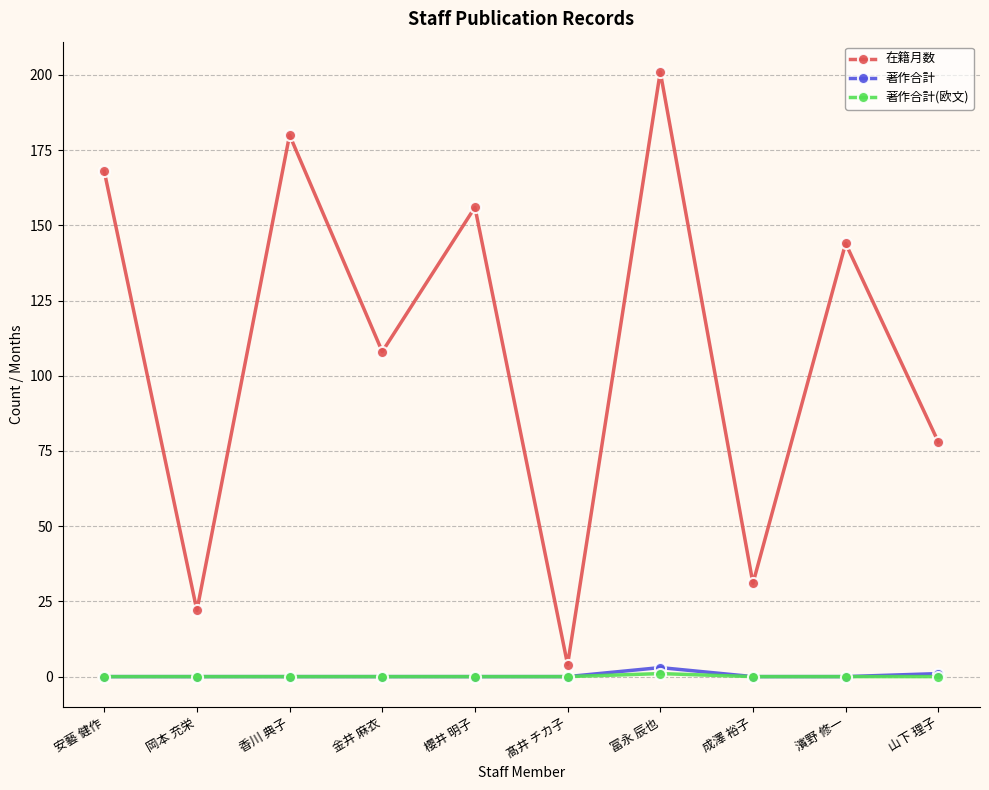

What is the difference between the maximum and minimum values in the 在籍月数 series?

197